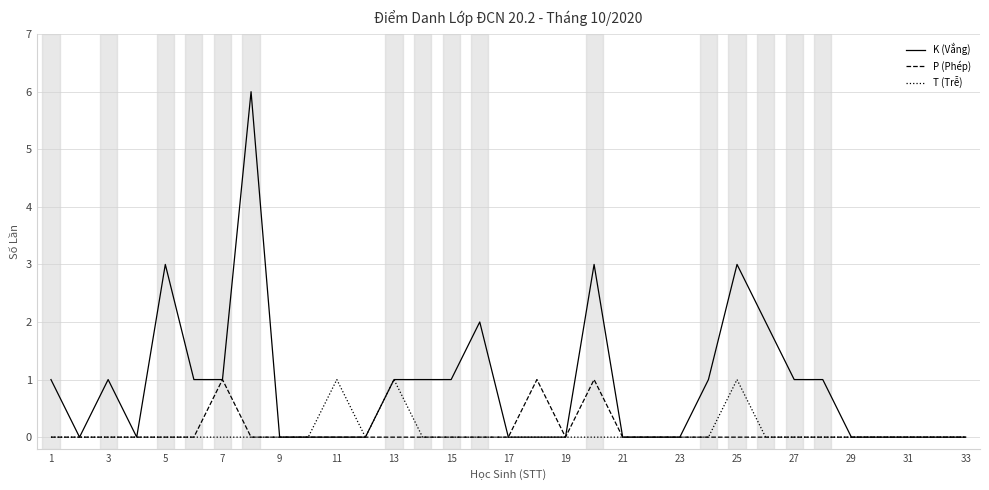

Which series has the largest range (max minus min)?

K (Vắng)